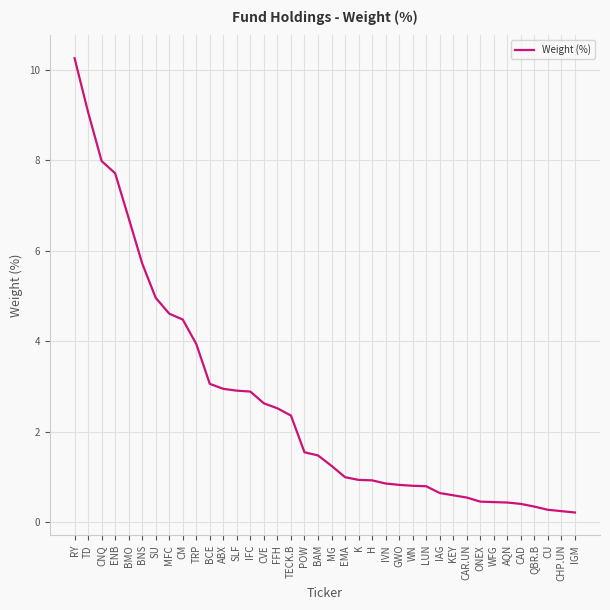

Which has a higher value, IGM or FFH?

FFH